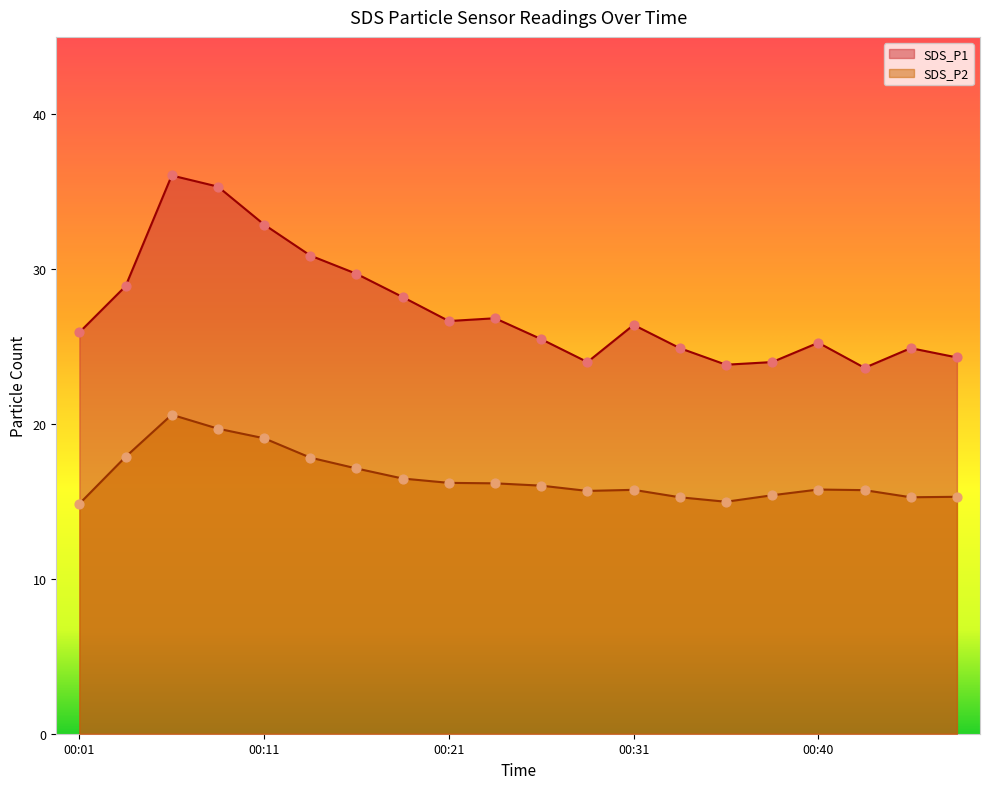

Which series has the largest Y range (max minus min)?

SDS_P1